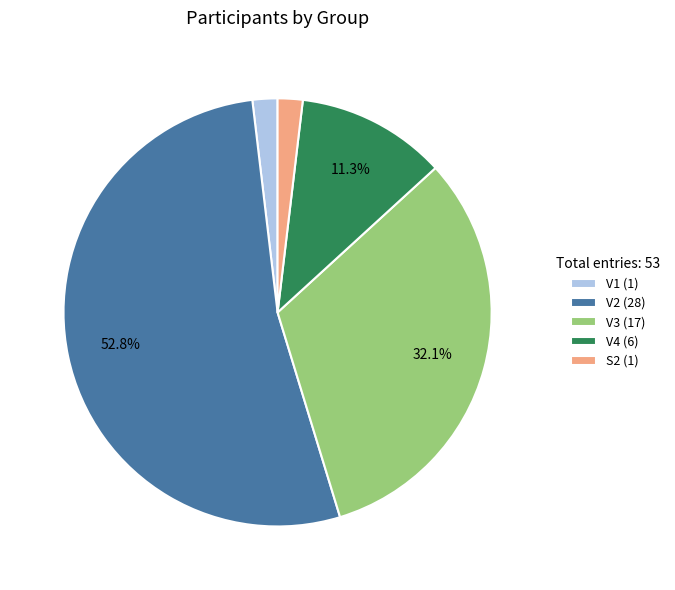

To the nearest percent, what is the average slice percentage?

20%